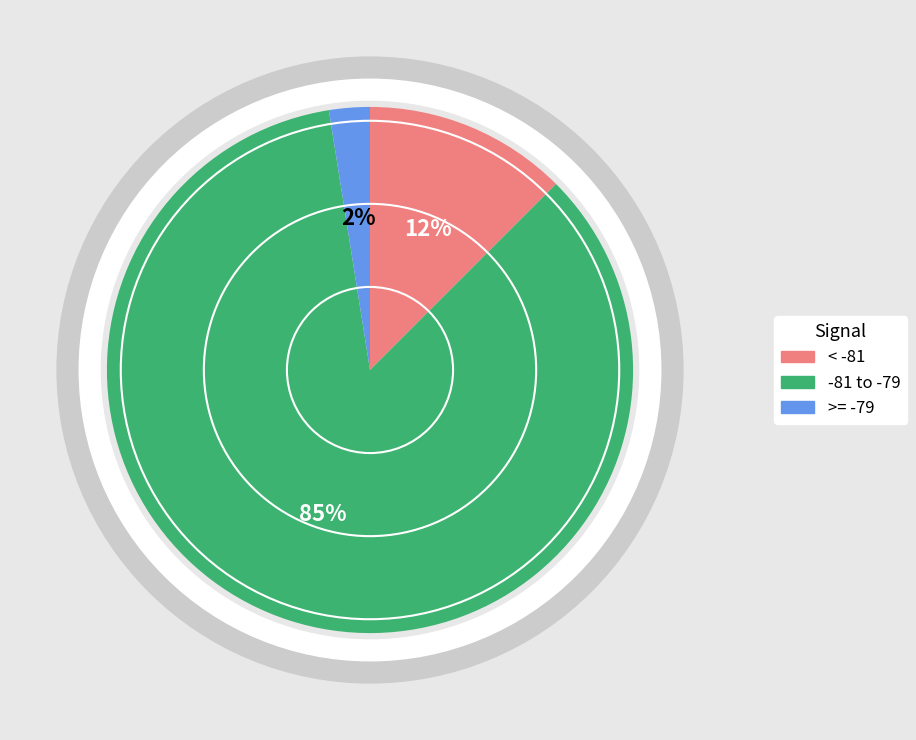

To the nearest percent, what percentage of the pie is 32?

3%